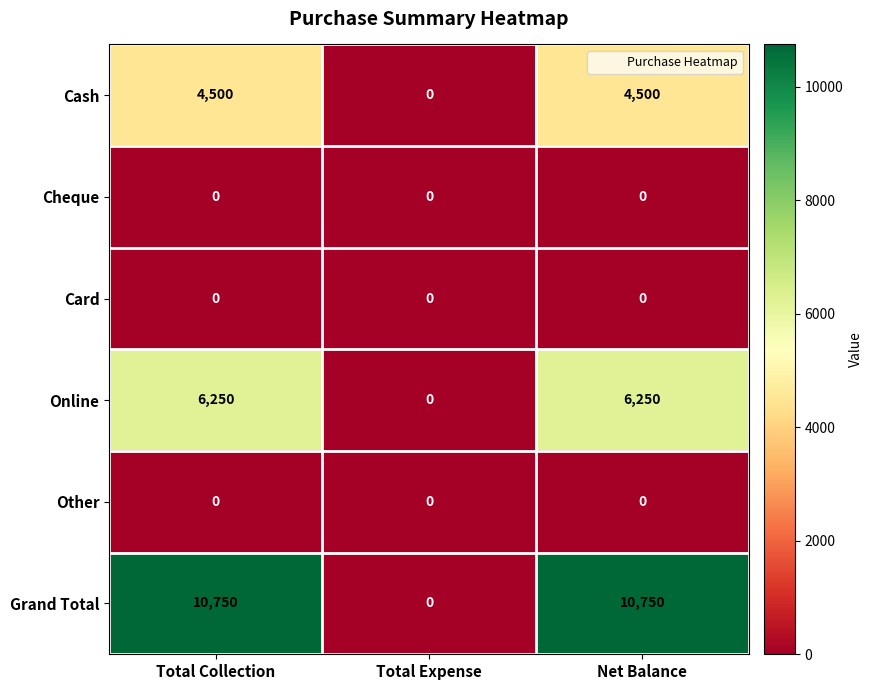

How many series are shown in this chart?

6